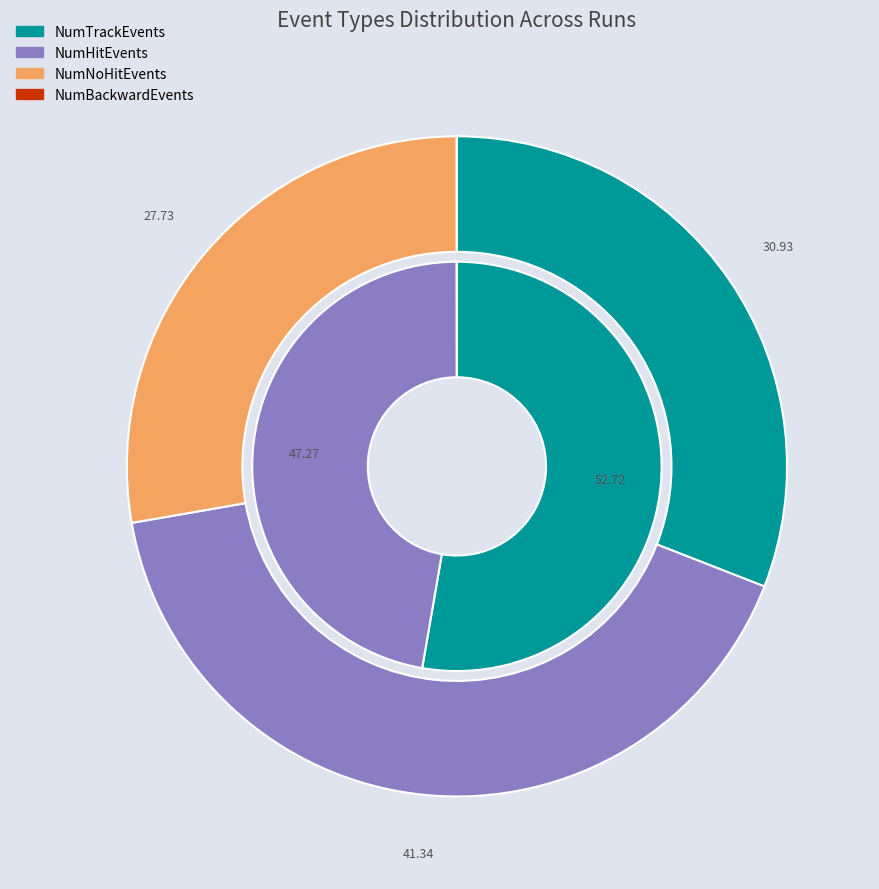

Which slice is the largest?

NumTrackEvents